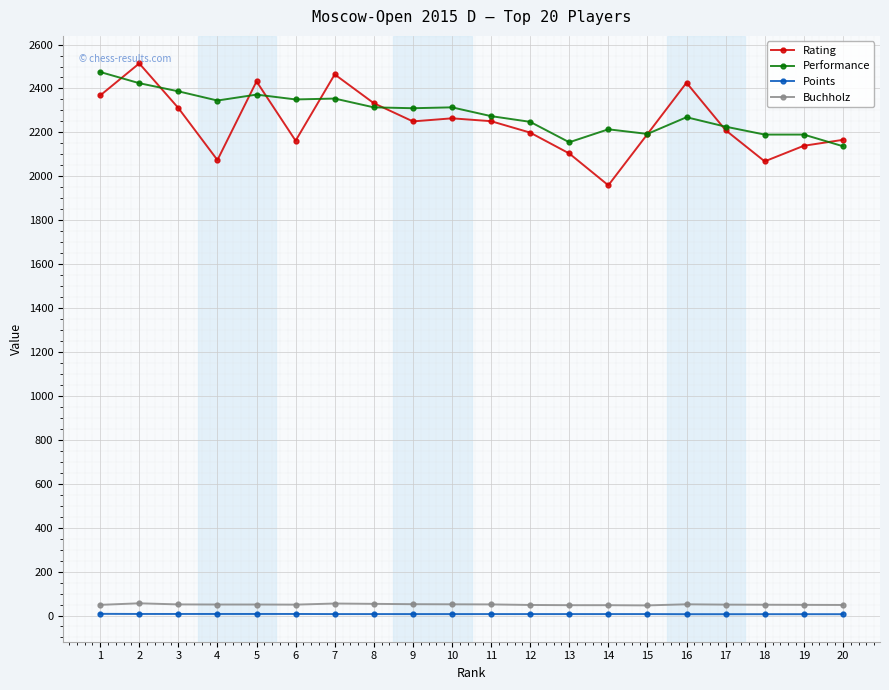

List the series in order of their peak value, highest first.

Rating, Performance, Buchholz, Points